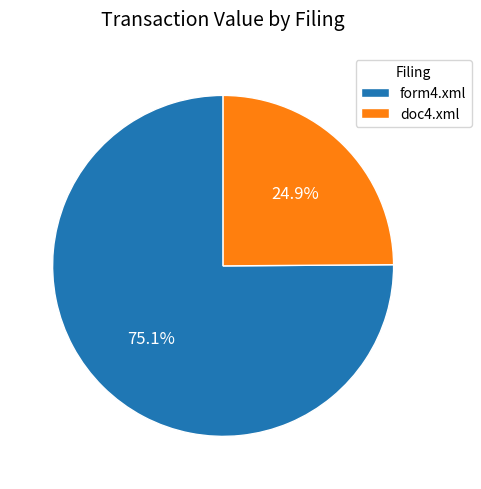

To the nearest percent, what portion does form4.xml represent?

75%